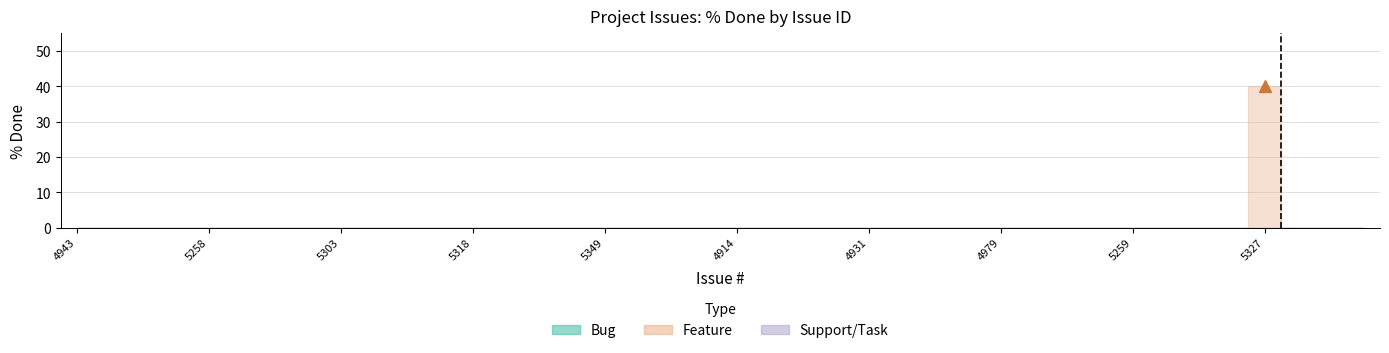

True or false: Spent time and % Done cross at least once.

False